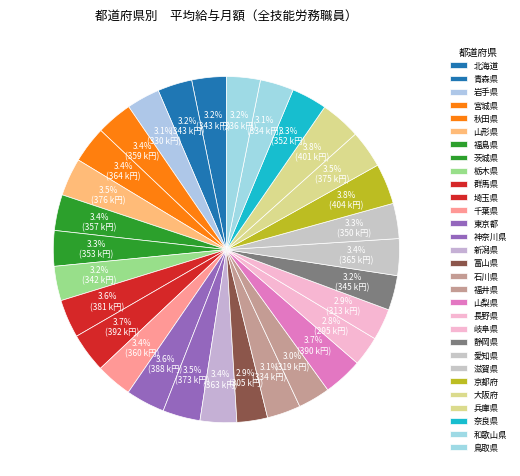

How many segments does this pie chart have?

30